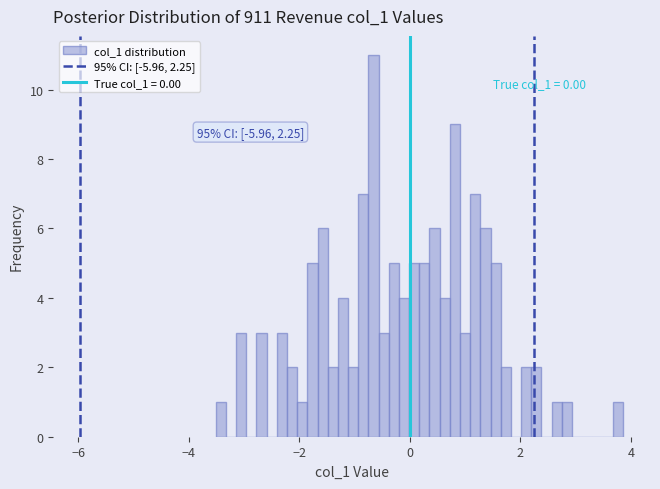

Around what value on the x-axis is the tallest bar? Give the approximate position of its centre, as read against the axis.

-0.6